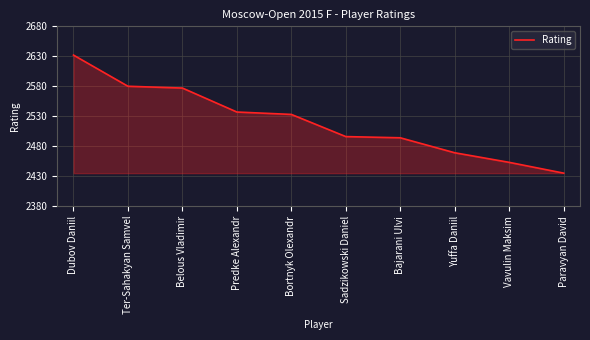

What position from the left is Bajarani Ulvi?

7